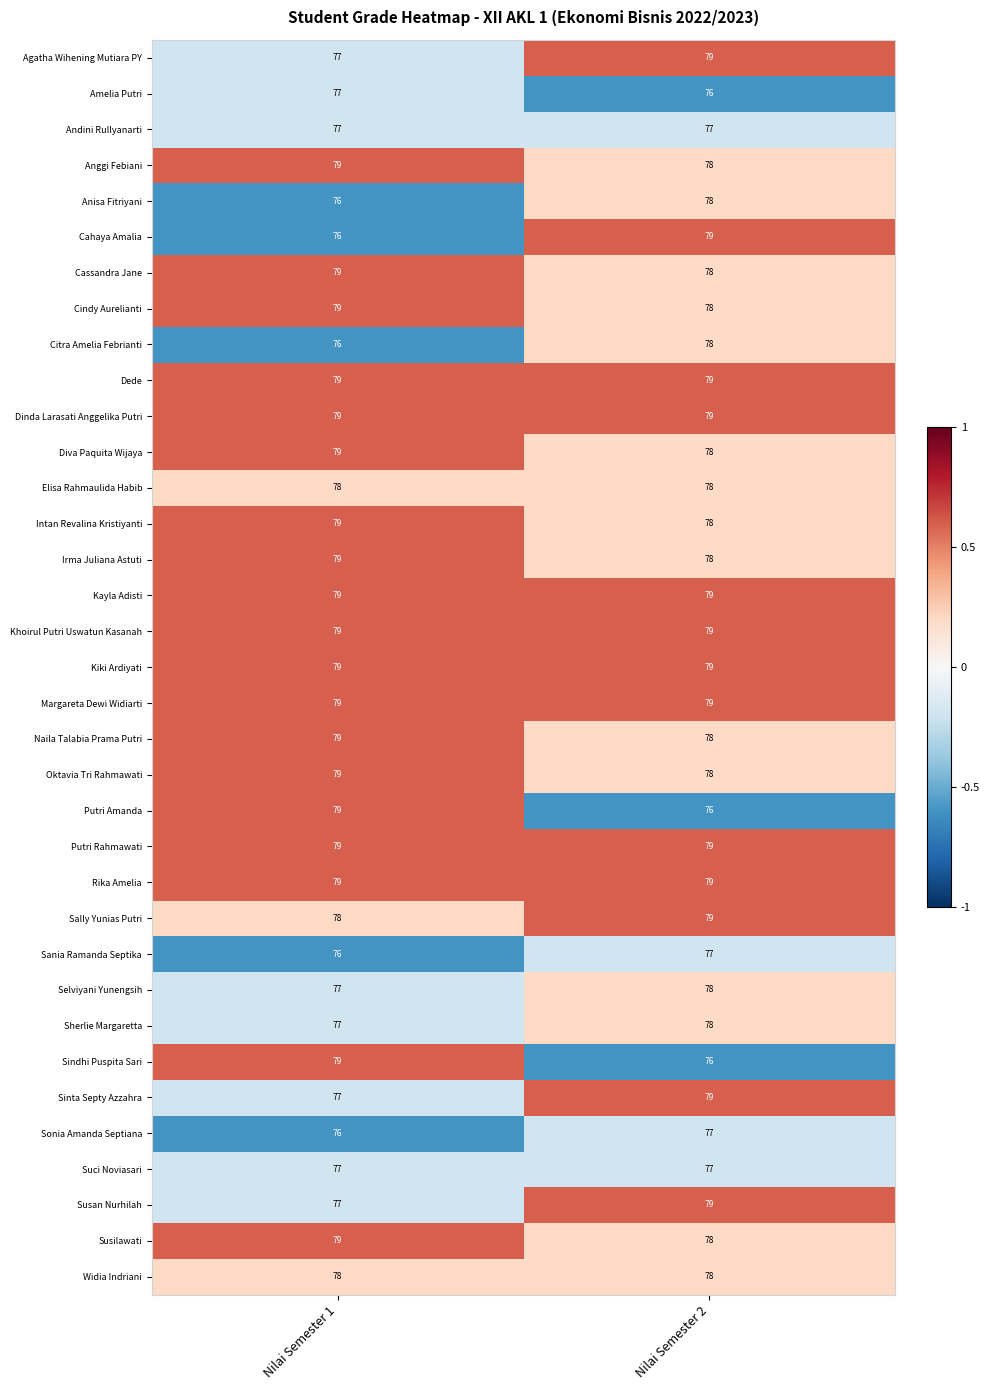

Where is Sonia Amanda Septiana nearest to the value 76?

Nilai Semester 1